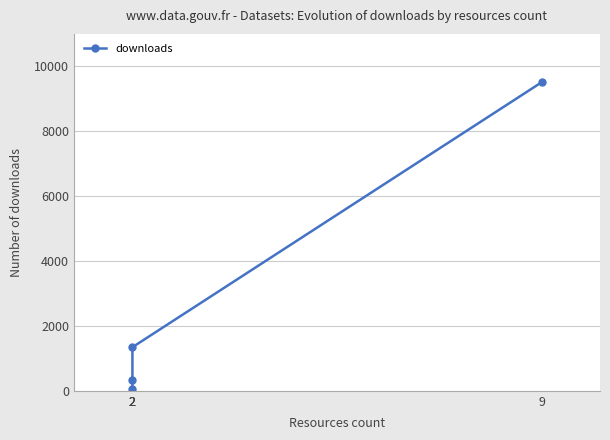

What is the value of the 1st point from the left?

51